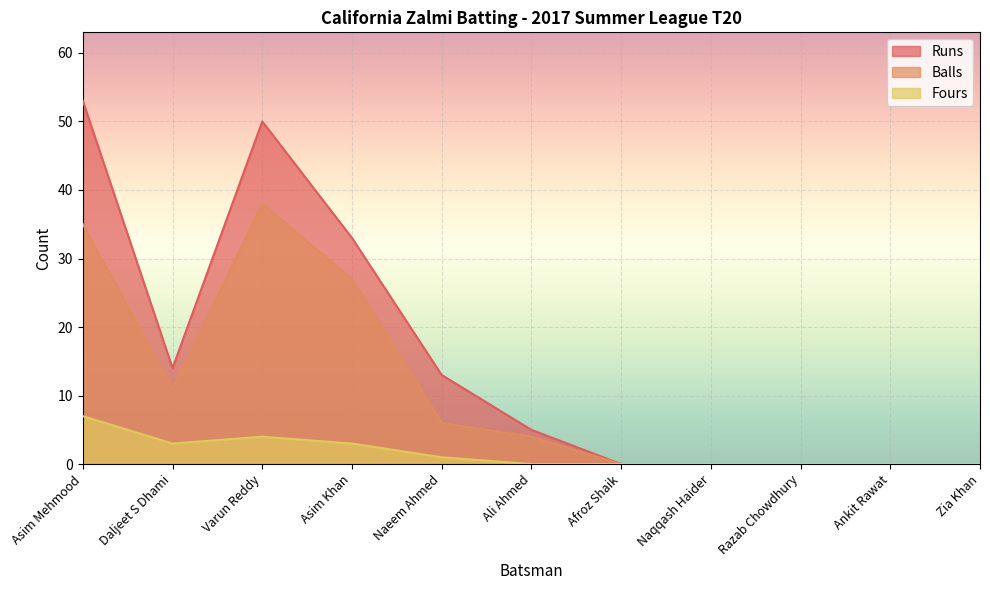

Where does the Balls series first go above 4?

Asim Mehmood